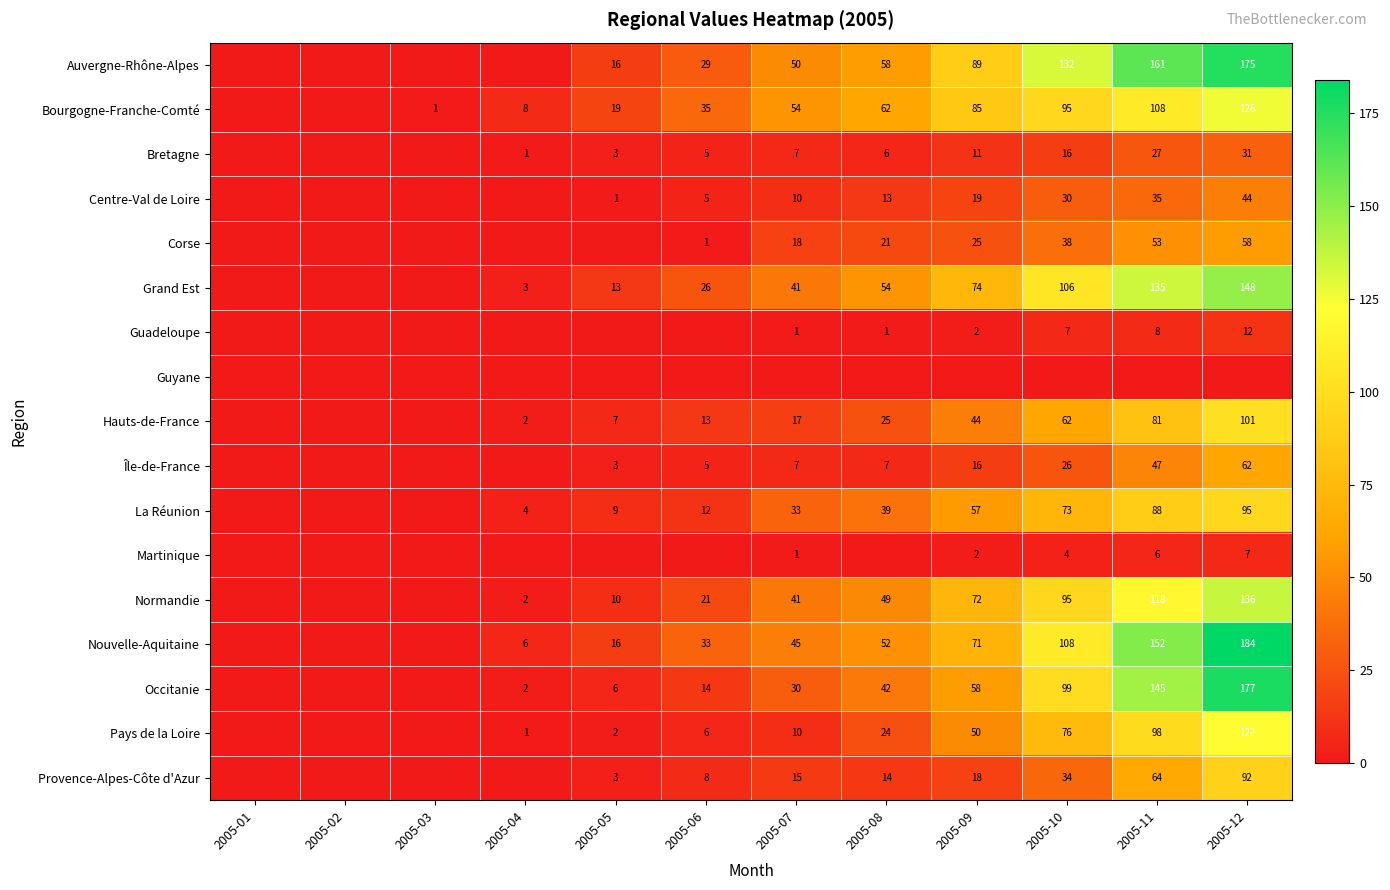

True or false: Occitanie has a value of 1 at 2005-04.

False